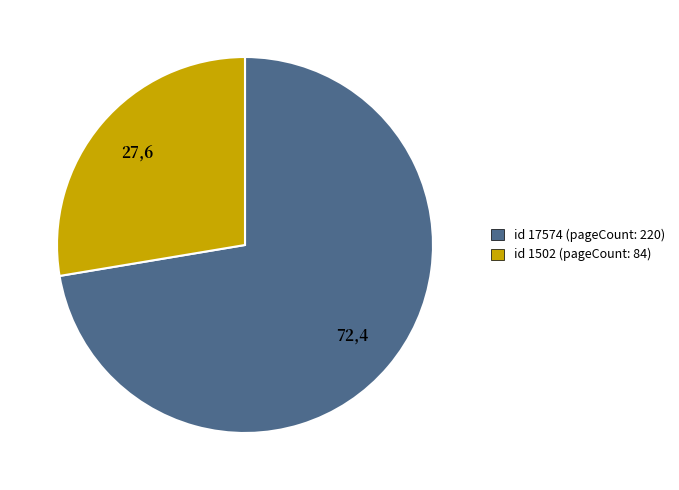

Is id 1502 (pageCount: 84) the majority of the pie?

No